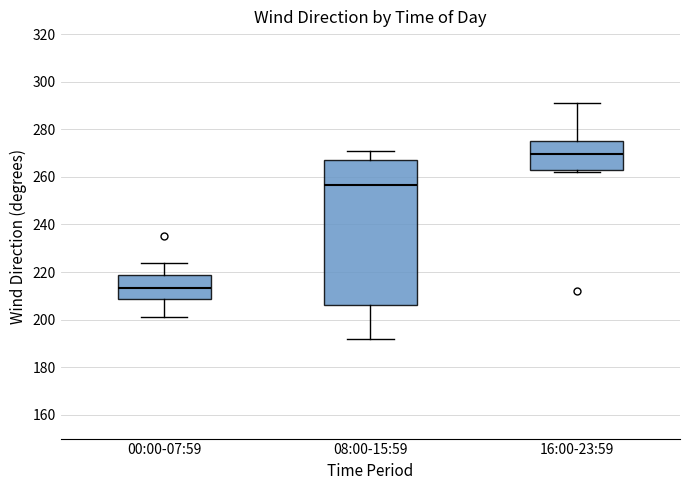

Which box is the tallest, from its lower edge to its upper edge?

08:00-15:59